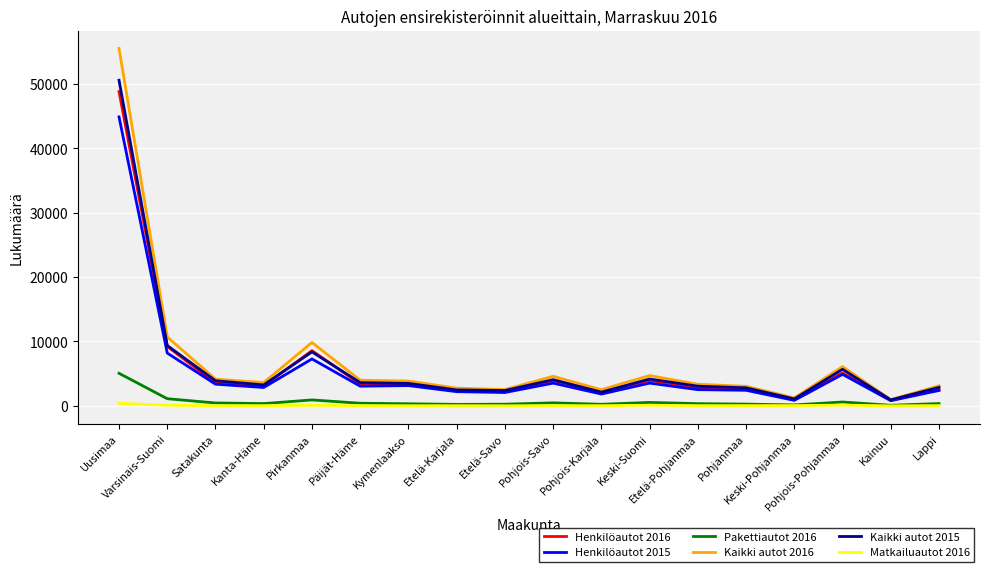

What is the maximum value shown in the chart?

55513